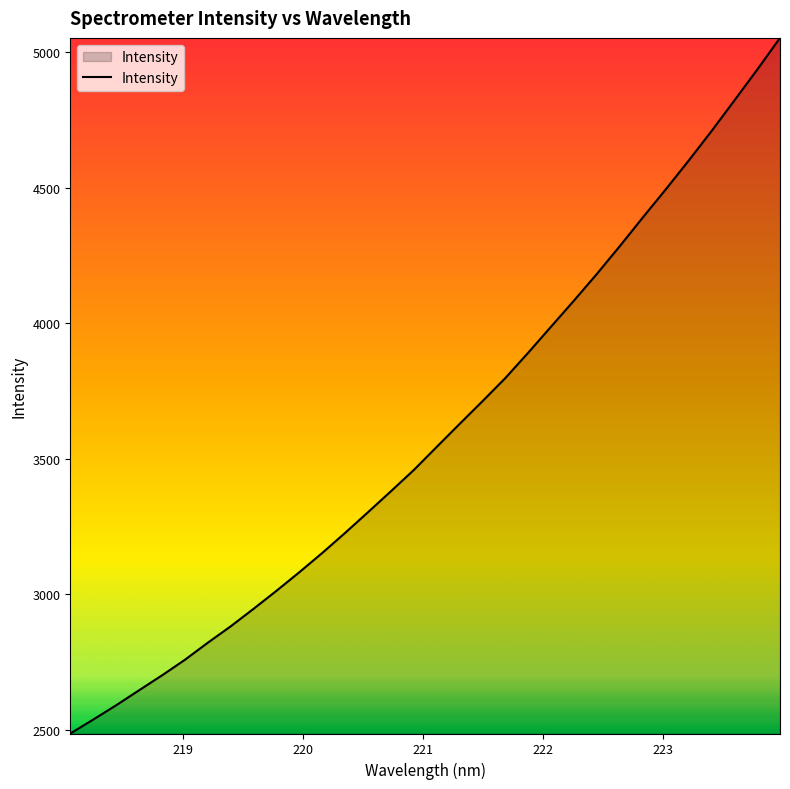

What is the minimum value shown in the chart?

2486.4